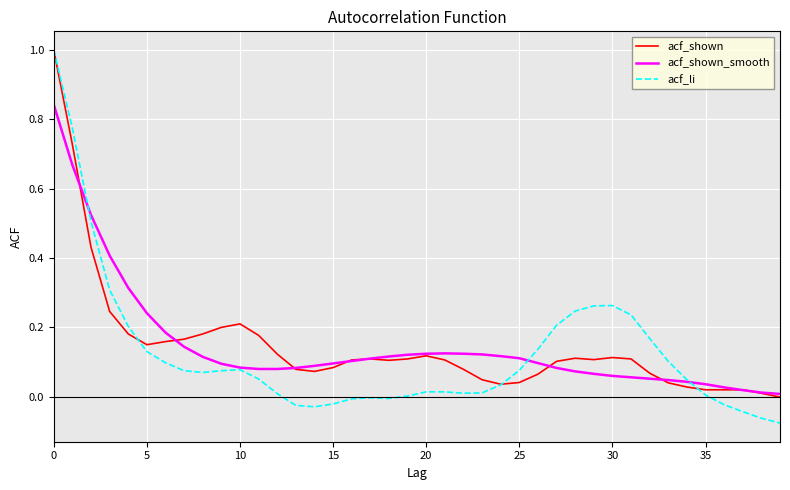

What is the greatest value displayed?

1.0